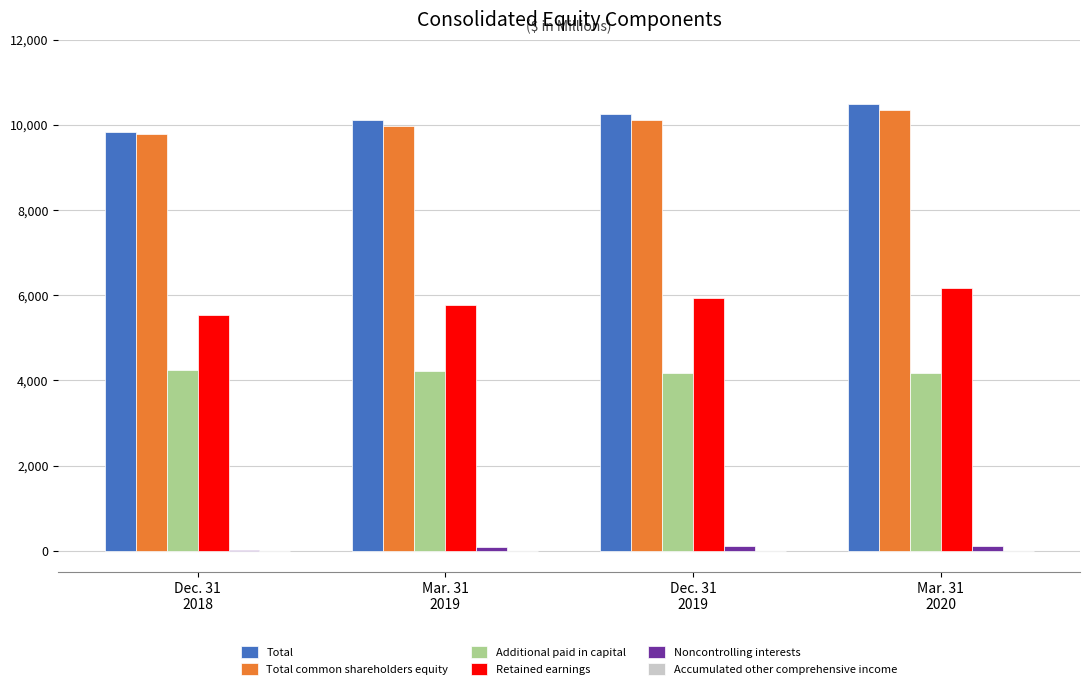

How many values in the Total common shareholders equity series exceed 10113?

2